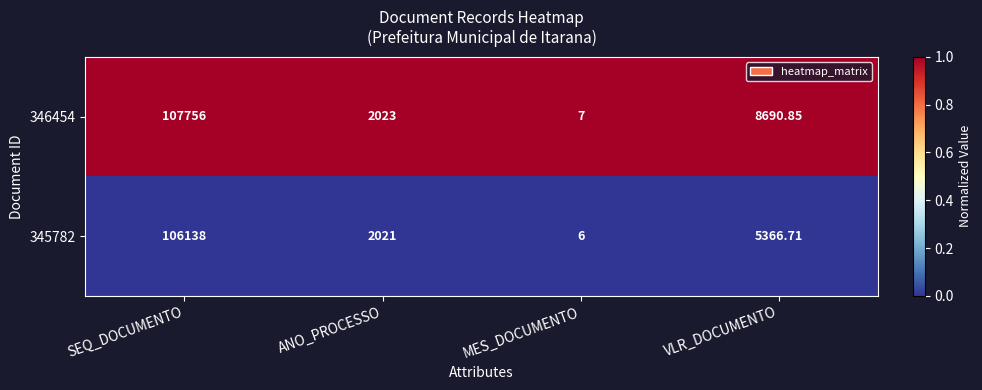

At which category is the sum across all series the highest?

SEQ_DOCUMENTO